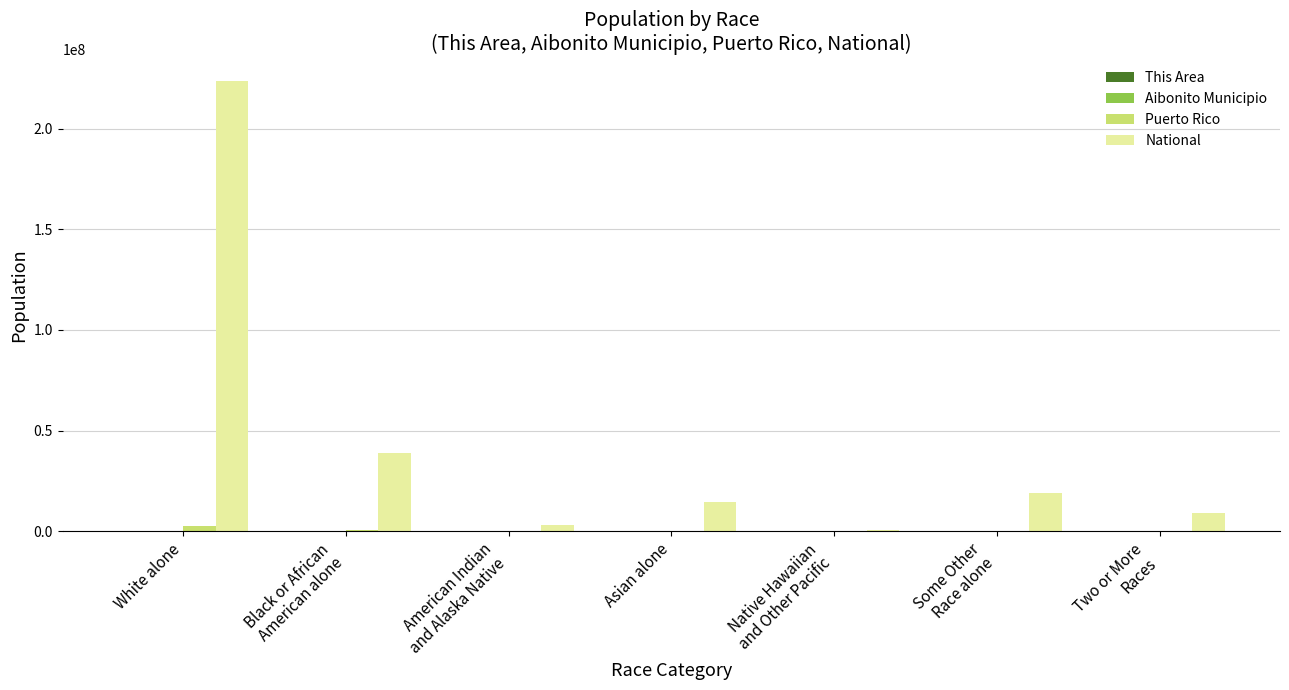

Which series has the largest total across all categories?

National